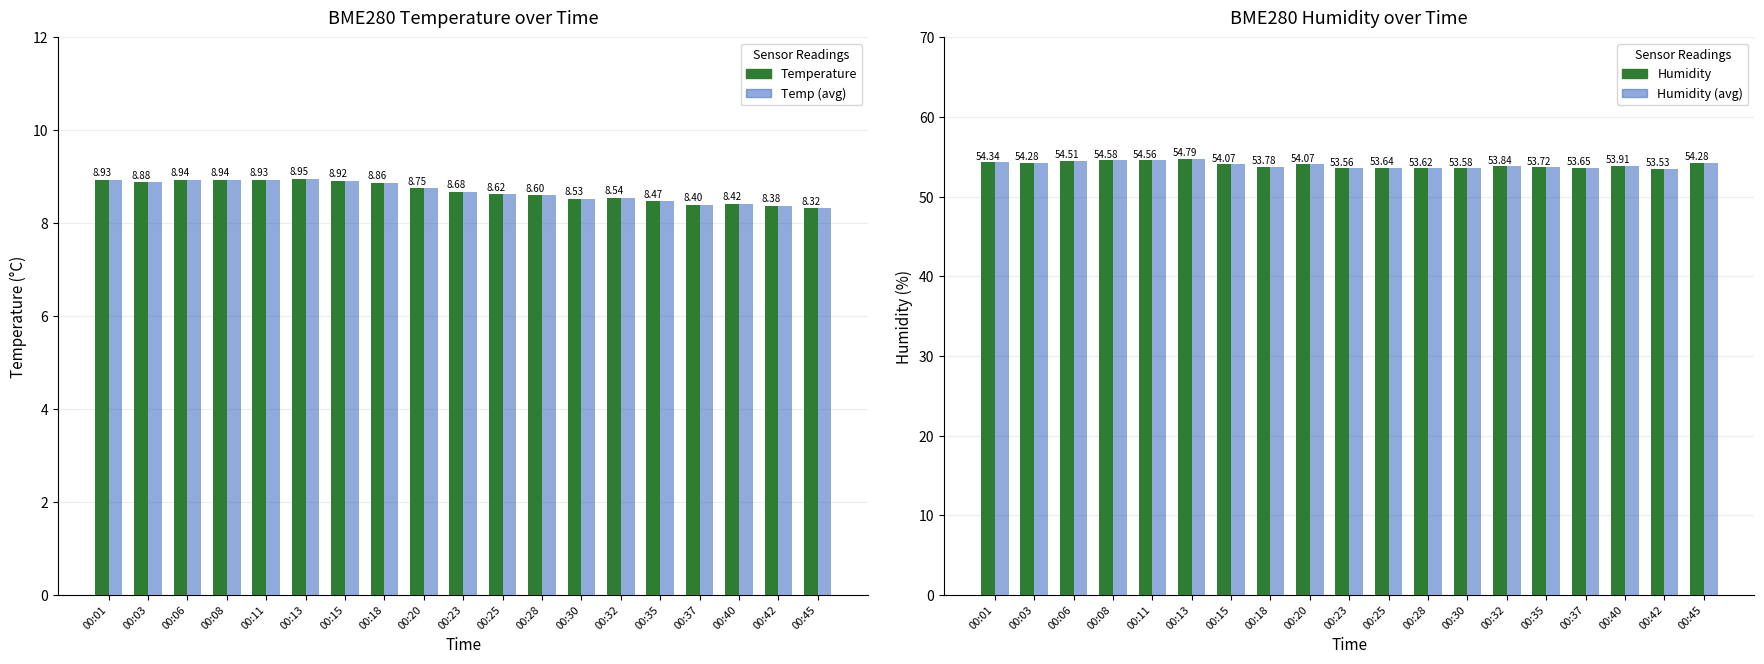

Reading left to right, extract all data points from this chart.

BME280_temperature: 8.9	8.9	8.9	8.9	8.9	8.9	8.9	8.9	8.8	8.7	8.6	8.6	8.5	8.5	8.5	8.4	8.4	8.4	8.3
BME280_temperature (avg): 8.9	8.9	8.9	8.9	8.9	8.9	8.9	8.9	8.8	8.7	8.6	8.6	8.5	8.5	8.5	8.4	8.4	8.4	8.3
BME280_humidity: 54.3	54.3	54.5	54.6	54.6	54.8	54.1	53.8	54.1	53.6	53.6	53.6	53.6	53.8	53.7	53.6	53.9	53.5	54.3
BME280_humidity (avg): 54.3	54.3	54.5	54.6	54.6	54.8	54.1	53.8	54.1	53.6	53.6	53.6	53.6	53.8	53.7	53.6	53.9	53.5	54.3